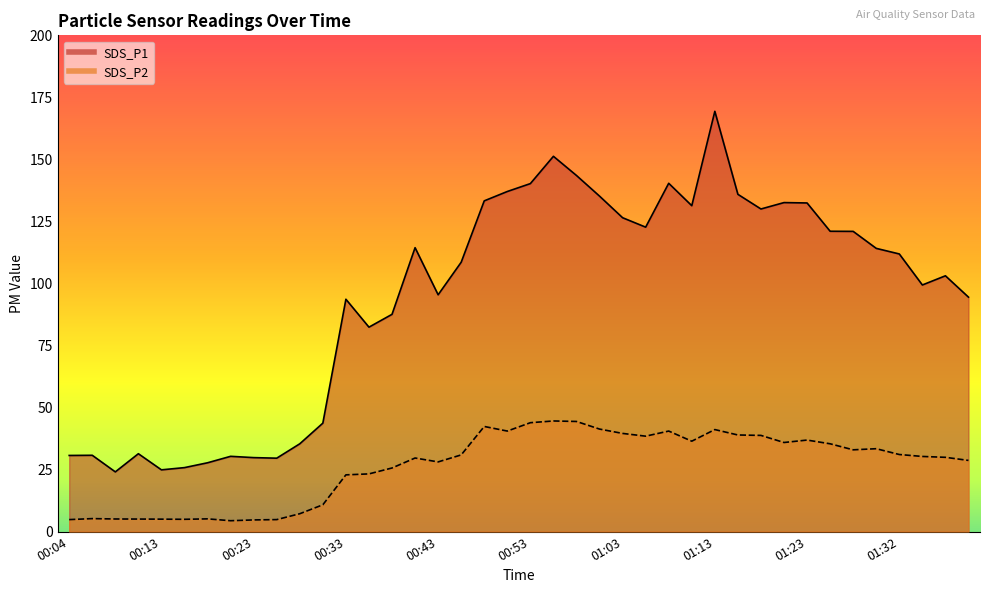

What is the greatest value displayed?

169.4